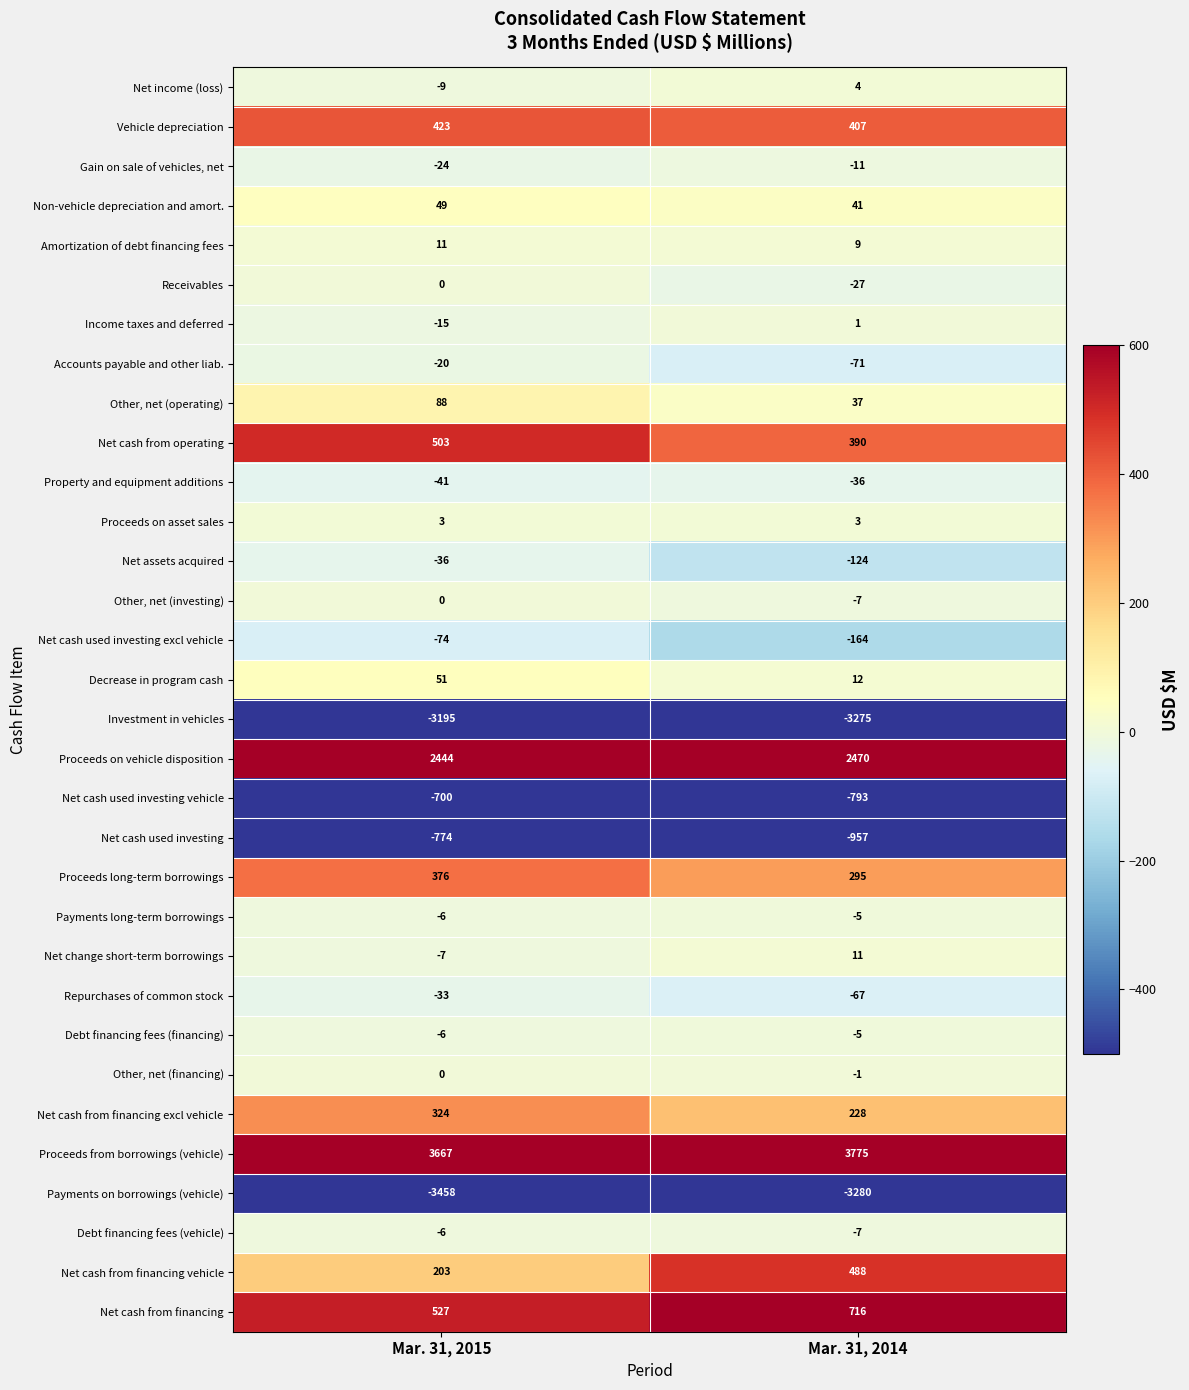

What is the sum of the Proceeds on vehicle disposition values at Mar. 31, 2015 and Mar. 31, 2014?

4914